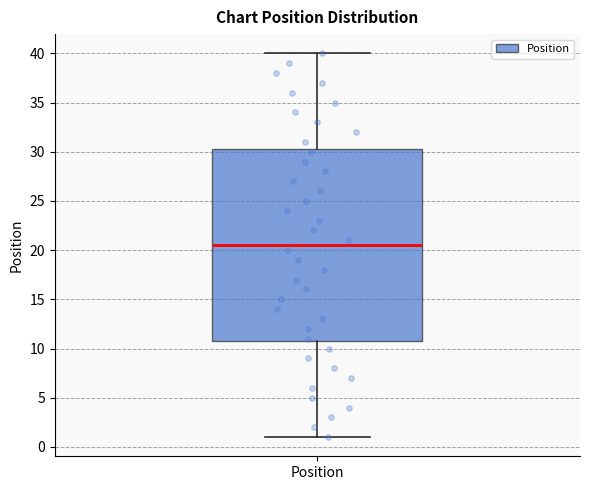

Transcribe this box plot: give where the median line is, the range the box spans, and where the two whiskers end, as read against the y-axis. The values are not printed on the chart, so give them approximately, as read against the axis.

median 20.5, box 11.0 to 30.5, whiskers 1.0 to 40.0